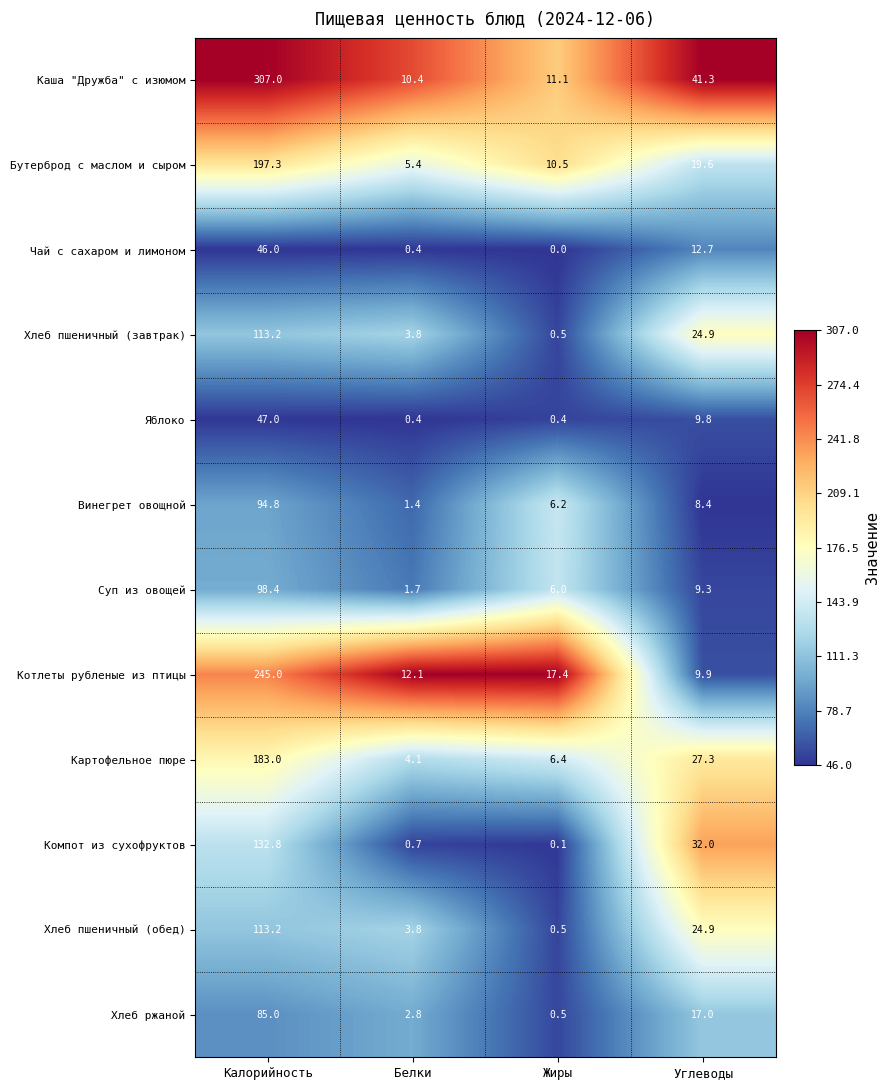

Count the number of data series in this chart.

12